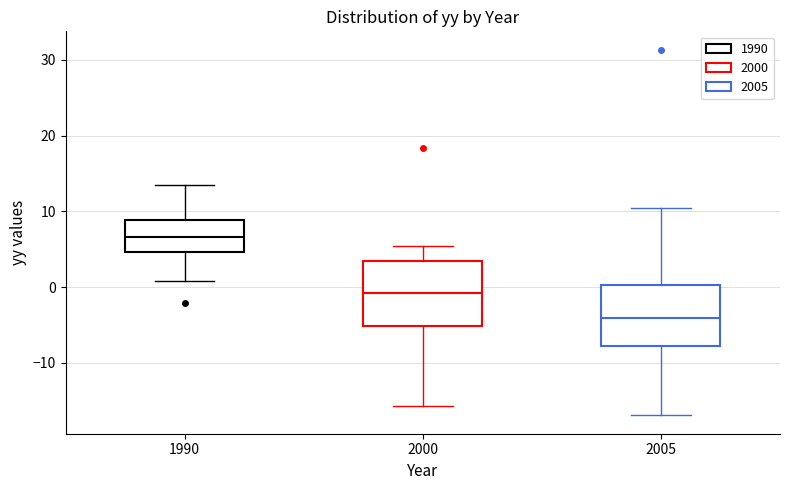

Reading left to right, transcribe this box plot: for each box, give where its median line is, the range the box spans, and where its two whiskers end, as read against the y-axis. The values are not printed on the chart, so give them approximately, as read against the axis.

1990: median 7, box 5 to 9, whiskers 1 to 13
2000: median -1, box -5 to 3, whiskers -16 to 5
2005: median -4, box -8 to 0, whiskers -17 to 10